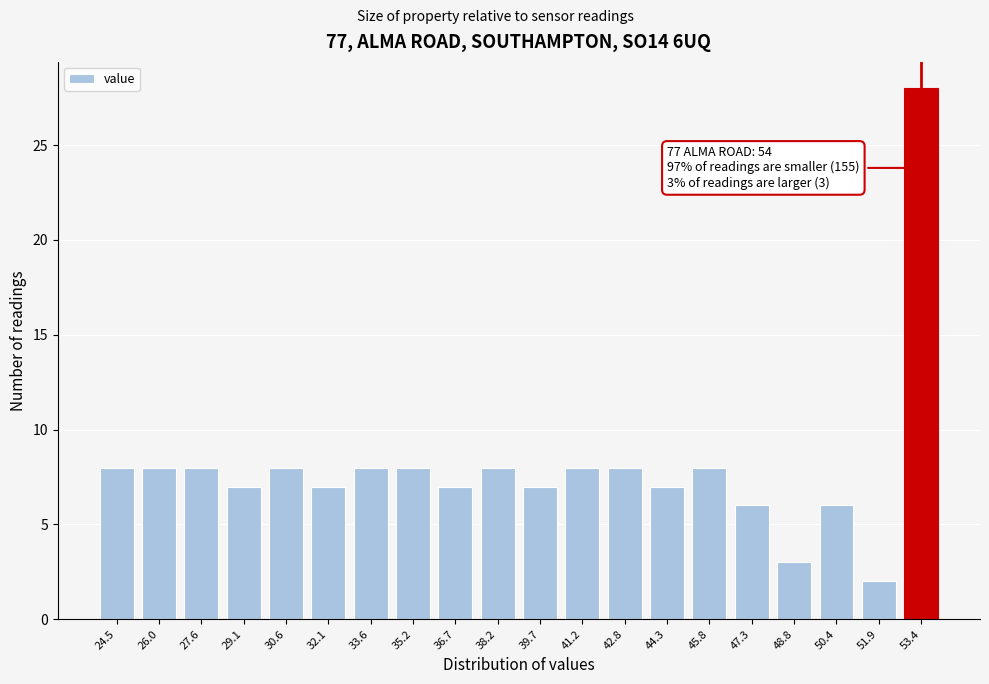

Reading right to left, extract all data points from this chart.

53.4=28	51.9=2	50.4=6	48.8=3	47.3=6	45.8=8	44.3=7	42.8=8	41.2=8	39.7=7	38.2=8	36.7=7	35.2=8	33.6=8	32.1=7	30.6=8	29.1=7	27.6=8	26.0=8	24.5=8